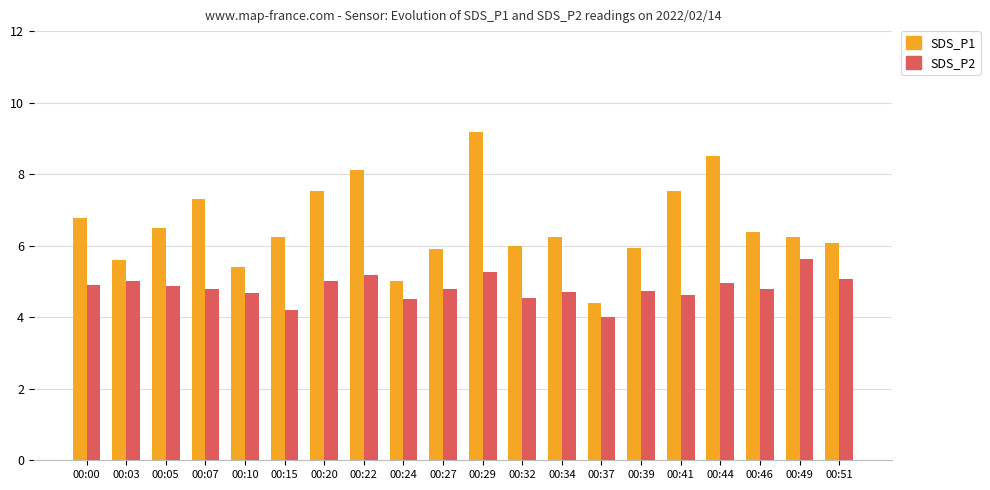

At how many categories does at least one series exceed 9?

1